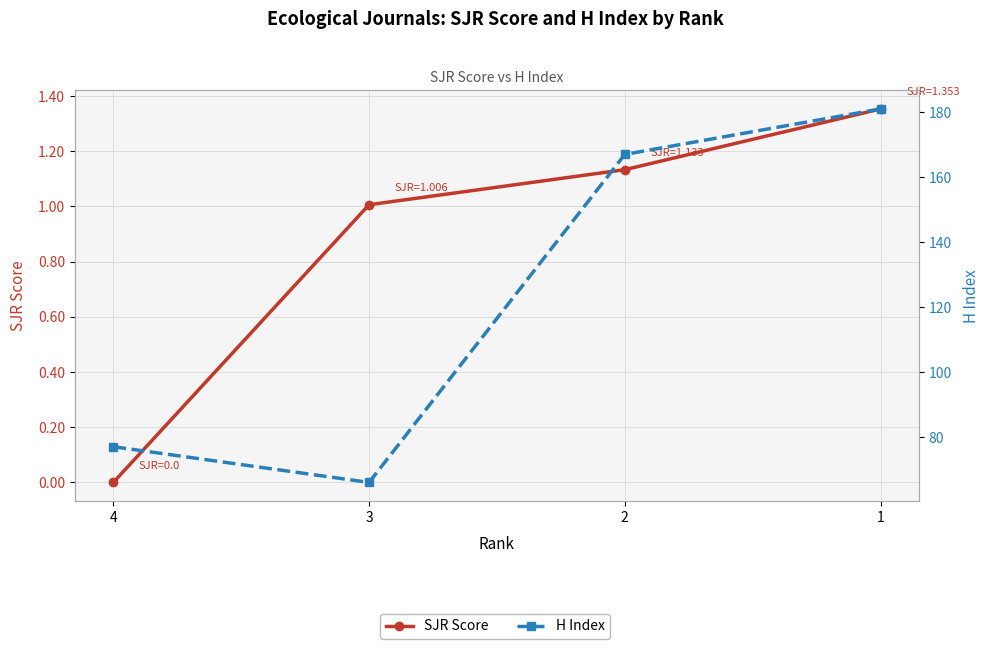

At how many categories does at least one series exceed 26?

4